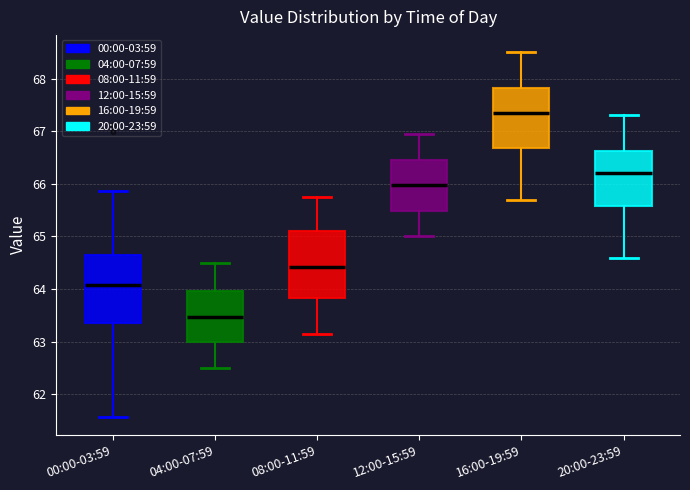

Reading left to right, transcribe this box plot: for each box, give where its median line is, the range the box spans, and where its two whiskers end, as read against the y-axis. The values are not printed on the chart, so give them approximately, as read against the axis.

00:00-03:59: median 64.1, box 63.4 to 64.6, whiskers 61.6 to 65.9
04:00-07:59: median 63.5, box 63.0 to 64.0, whiskers 62.5 to 64.5
08:00-11:59: median 64.4, box 63.8 to 65.1, whiskers 63.2 to 65.8
12:00-15:59: median 66.0, box 65.5 to 66.5, whiskers 65.0 to 67.0
16:00-19:59: median 67.4, box 66.7 to 67.8, whiskers 65.7 to 68.5
20:00-23:59: median 66.2, box 65.6 to 66.6, whiskers 64.6 to 67.3